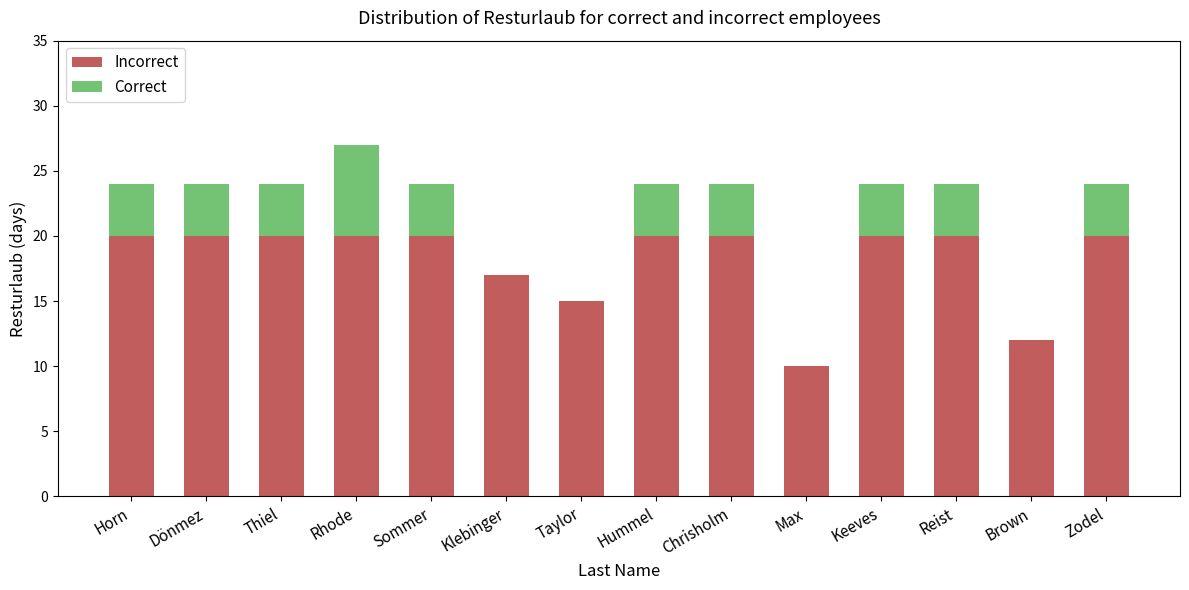

Reading left to right, list the values for the Incorrect series.

Horn=20	Dönmez=20	Thiel=20	Rhode=20	Sommer=20	Klebinger=17	Taylor=15	Hummel=20	Chrisholm=20	Max=10	Keeves=20	Reist=20	Brown=12	Zodel=20